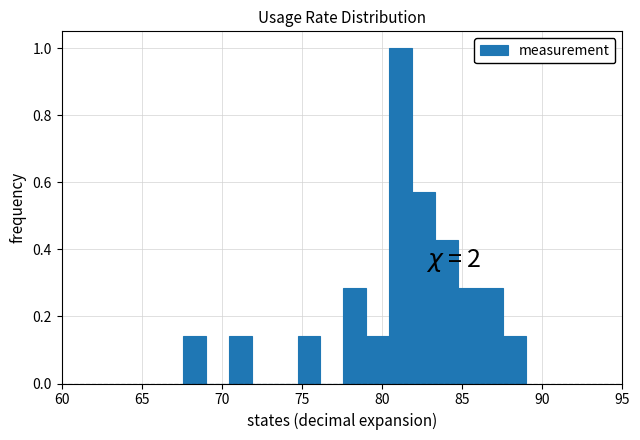

Around what value on the x-axis is the tallest bar? Give the approximate position of its centre, as read against the axis.

81.0